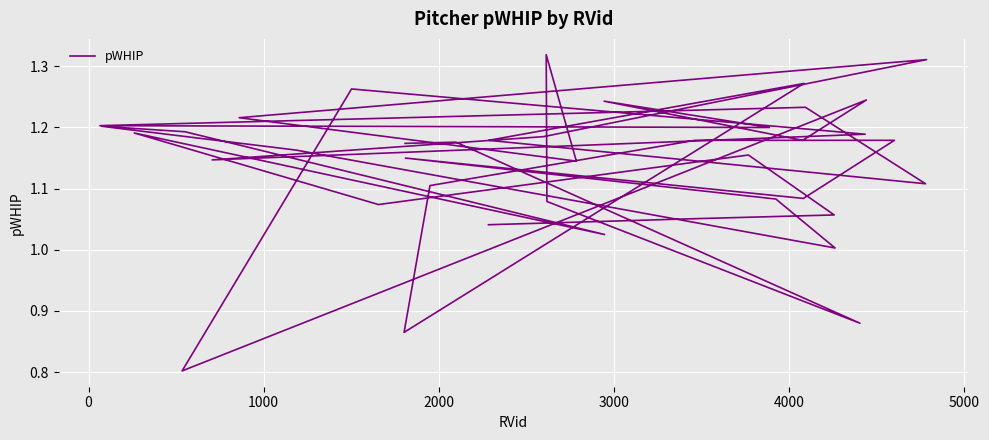

What is the greatest value displayed?

1.3